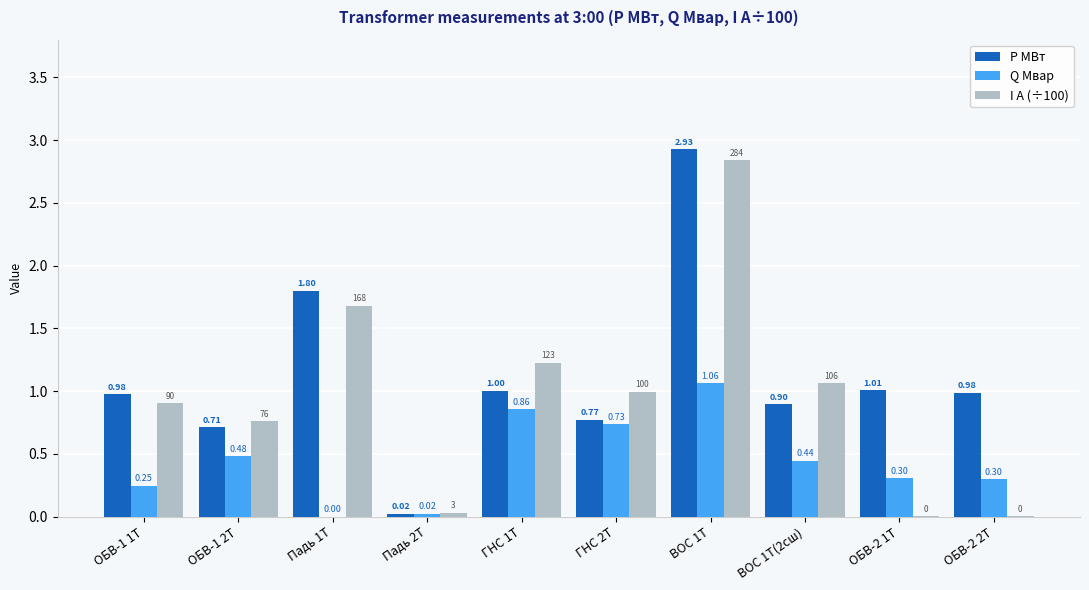

Count the number of categories in the chart.

10